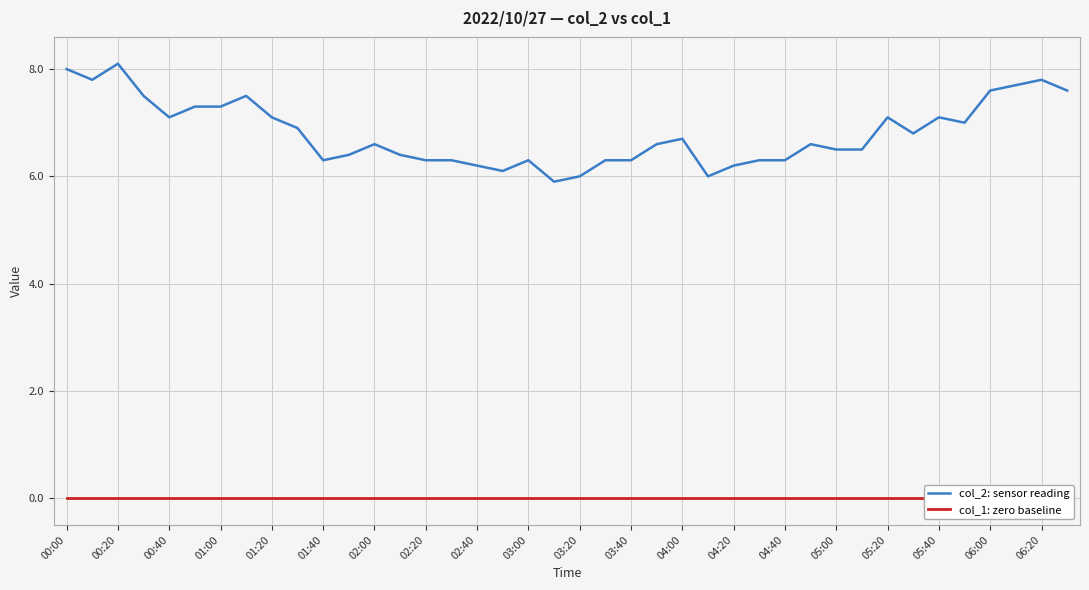

What is the minimum value for col_2: sensor reading?

5.9